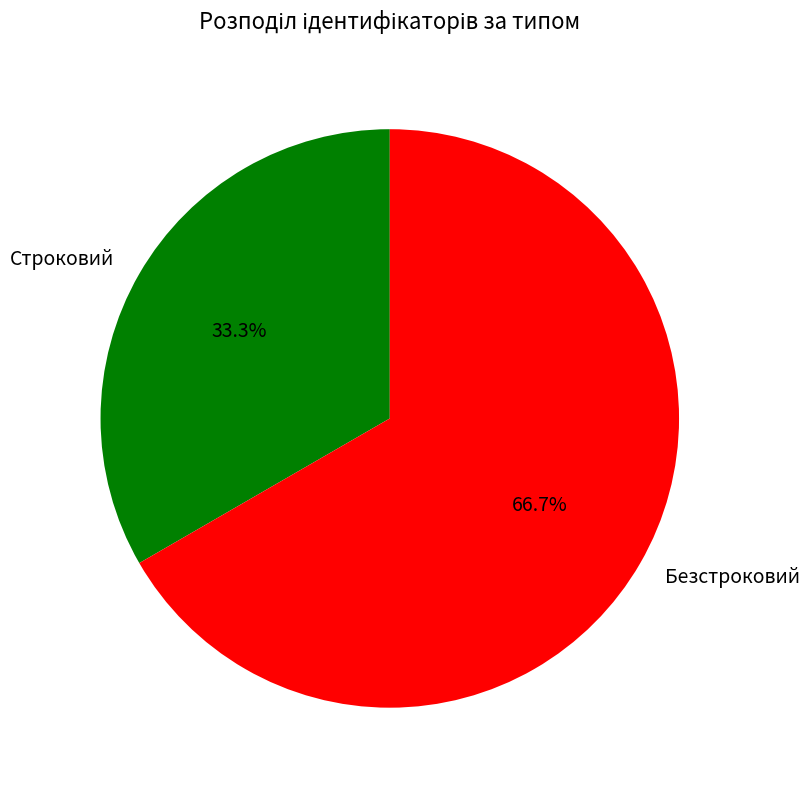

Approximately how many times larger is the value at Строковий compared to Безстроковий?

0.5